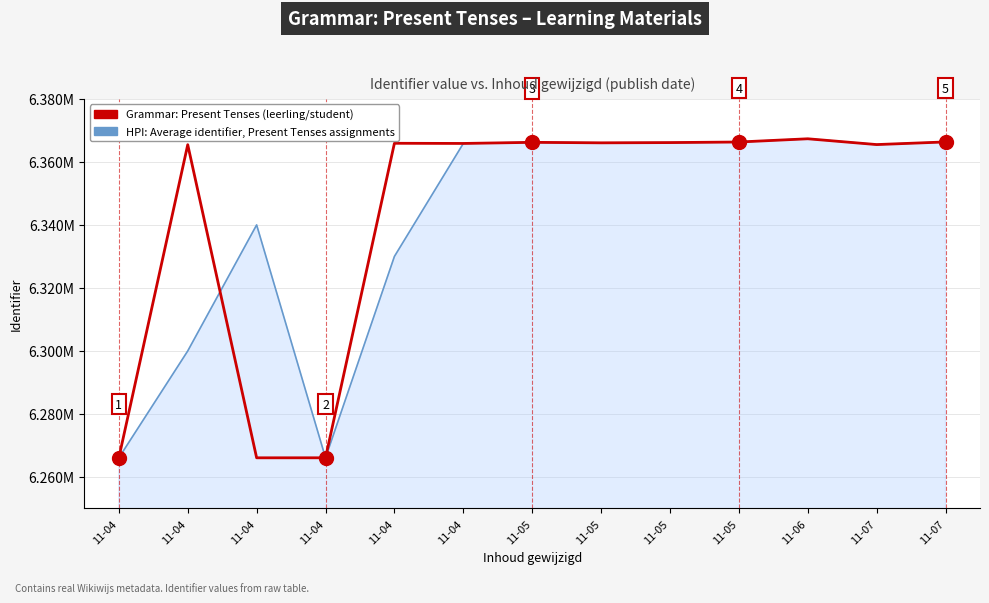

Rank the series by their maximum value, from lowest to highest.

HPI: Average identifier, Present Tenses assignments, Grammar: Present Tenses (leerling/student)